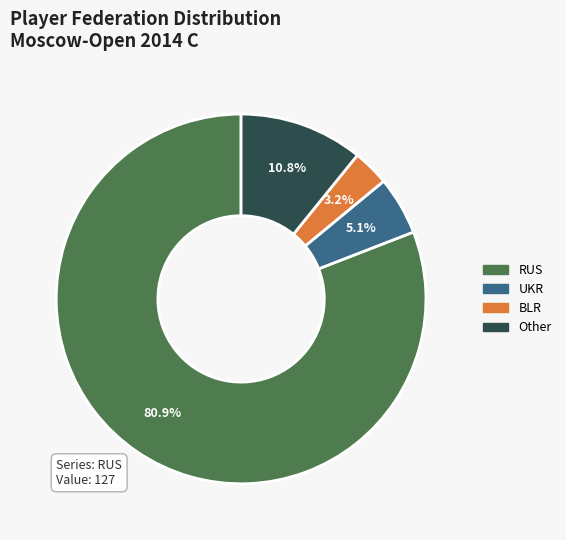

To the nearest percent, what is the average slice percentage?

25%